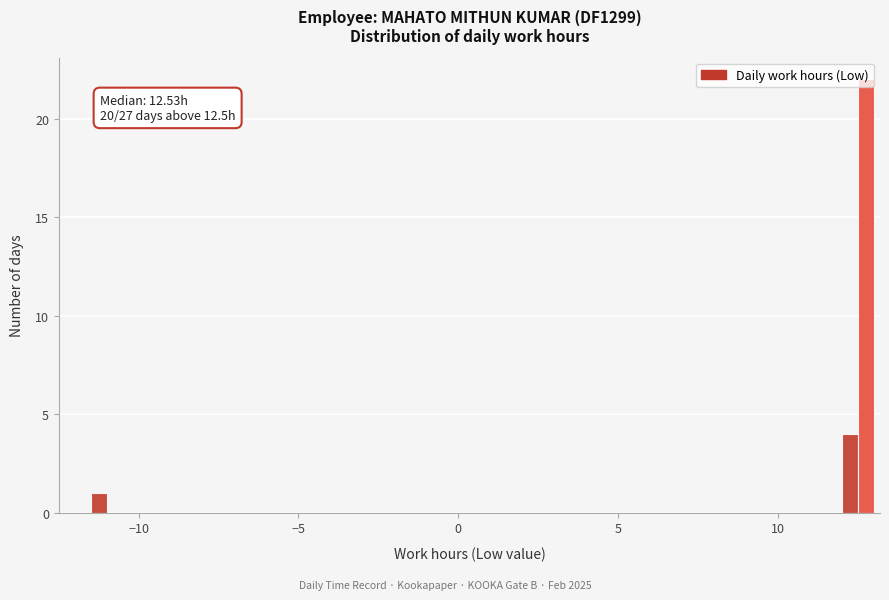

Read against the x-axis, roughly where is the centre of the tallest bar?

13.0